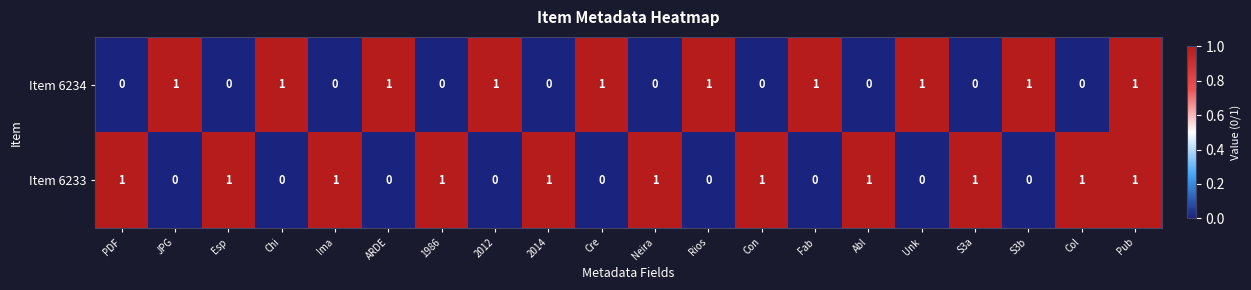

How many values in the Item 6233 series are below 1?

9